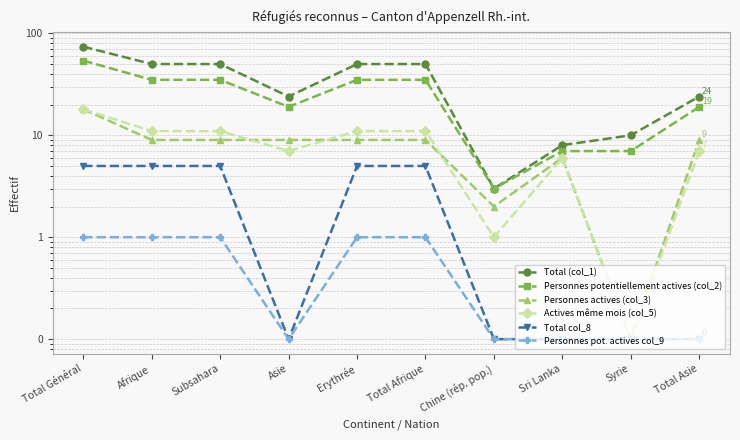

Reading left to right, what are all the values shown in this chart?

Total (col_1): 74.0	50.0	50.0	24.0	50.0	50.0	3.0	8.0	10.0	24.0
Personnes potentiellement actives (col_2): 54.0	35.0	35.0	19.0	35.0	35.0	3.0	7.0	7.0	19.0
Personnes actives (col_3): 18.0	9.0	9.0	9.0	9.0	9.0	2.0	6.0	0.1	9.0
Actives même mois (col_5): 18.0	11.0	11.0	7.0	11.0	11.0	1.0	6.0	0.1	7.0
Total col_8: 5.0	5.0	5.0	0.1	5.0	5.0	0.1	0.1	0.1	0.1
Personnes pot. actives col_9: 1.0	1.0	1.0	0.1	1.0	1.0	0.1	0.1	0.1	0.1